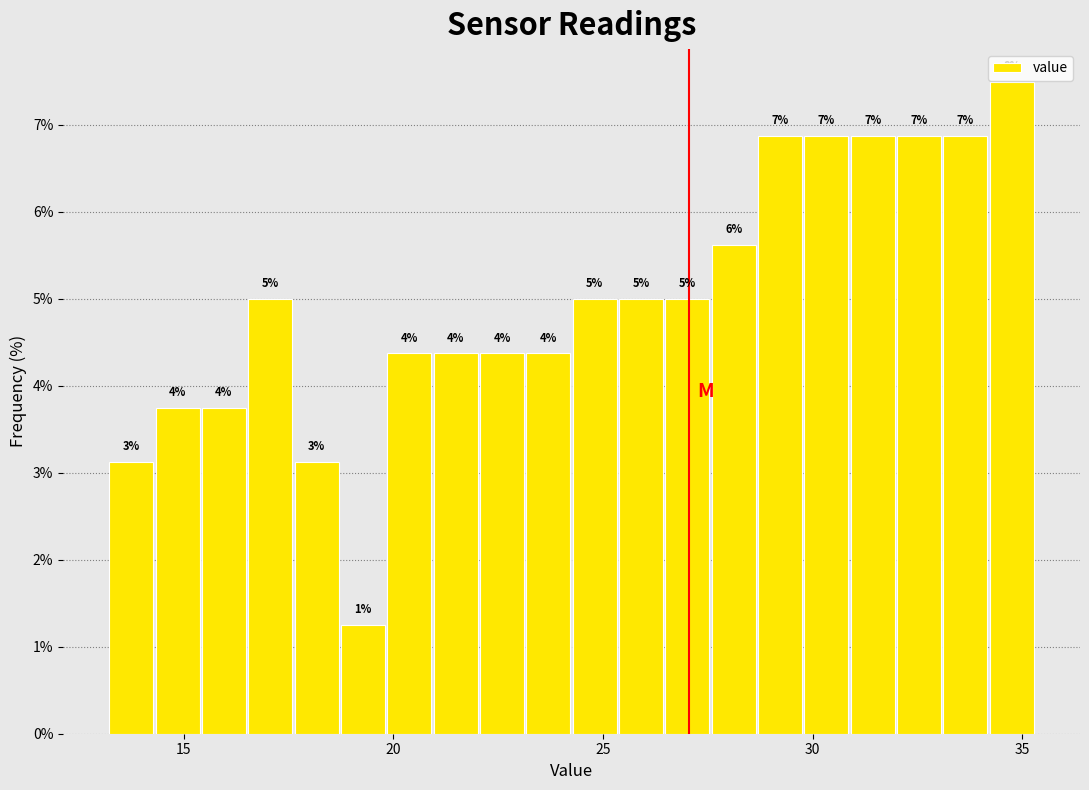

Read against the x-axis, roughly where is the centre of the tallest bar?

34.5